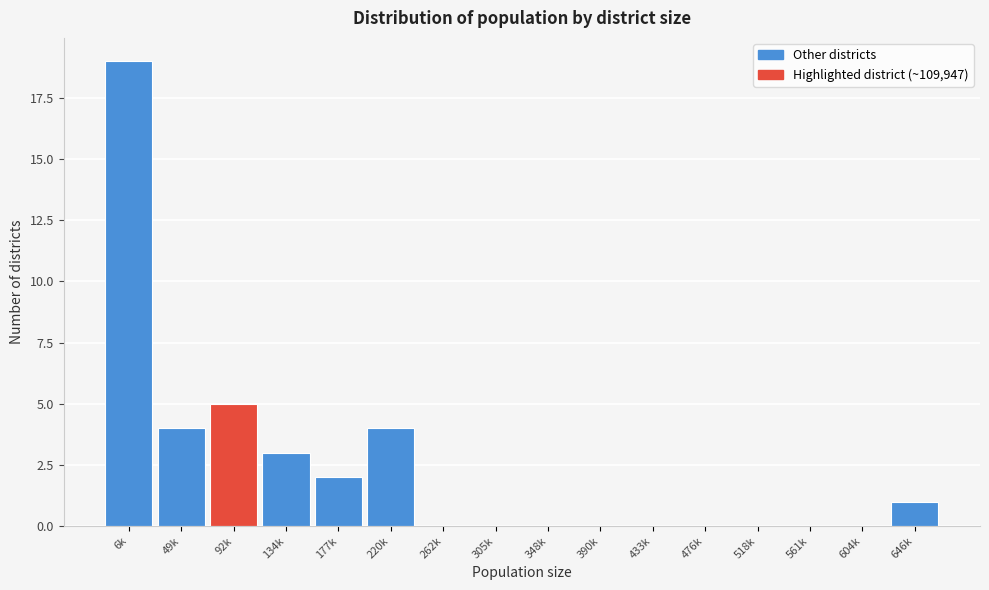

Reading right to left, what are all the values shown in this chart?

646k=1	604k=0	561k=0	518k=0	476k=0	433k=0	390k=0	348k=0	305k=0	262k=0	220k=4	177k=2	134k=3	92k=5	49k=4	6k=19